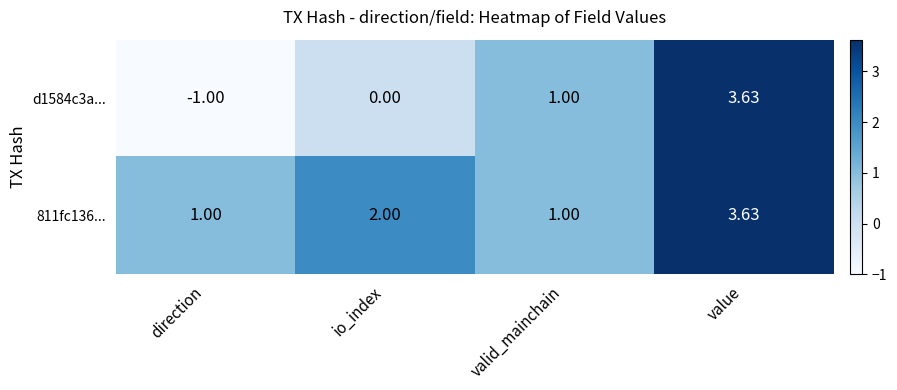

List the labels in order of d1584c3a... value, largest first.

value, valid_mainchain, io_index, direction